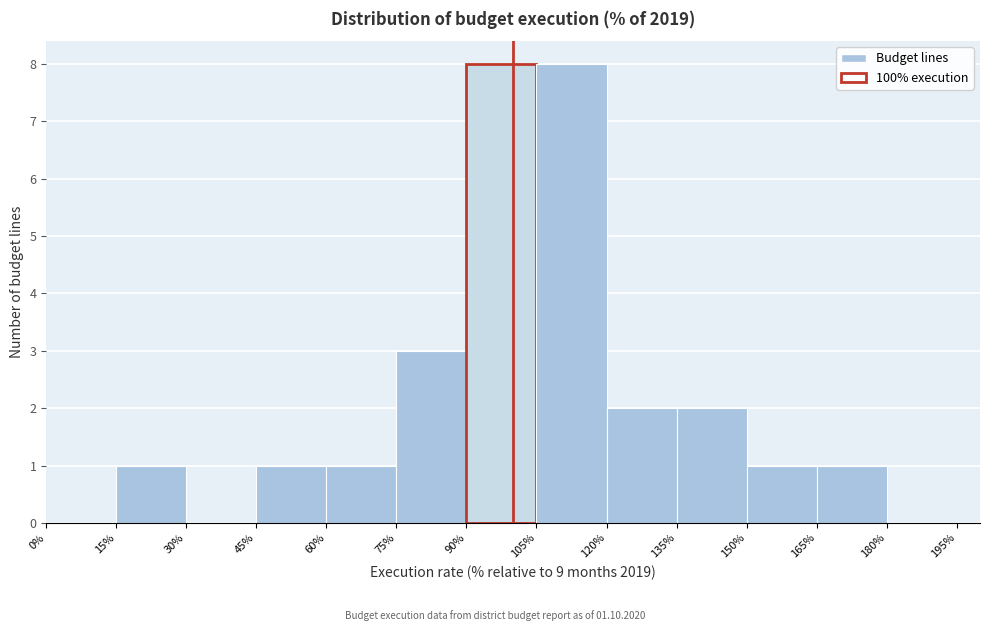

Reading left to right, transcribe this chart: for each bar, give the range it covers on the x-axis and its height. The values are not printed on the chart, so give them approximately, as read against the axis.

0% to 15%: 0
15% to 30%: 1
30% to 45%: 0
45% to 60%: 1
60% to 75%: 1
75% to 90%: 3
90% to 105%: 8
105% to 120%: 8
120% to 135%: 2
135% to 150%: 2
150% to 165%: 1
165% to 180%: 1
180% to 195%: 0